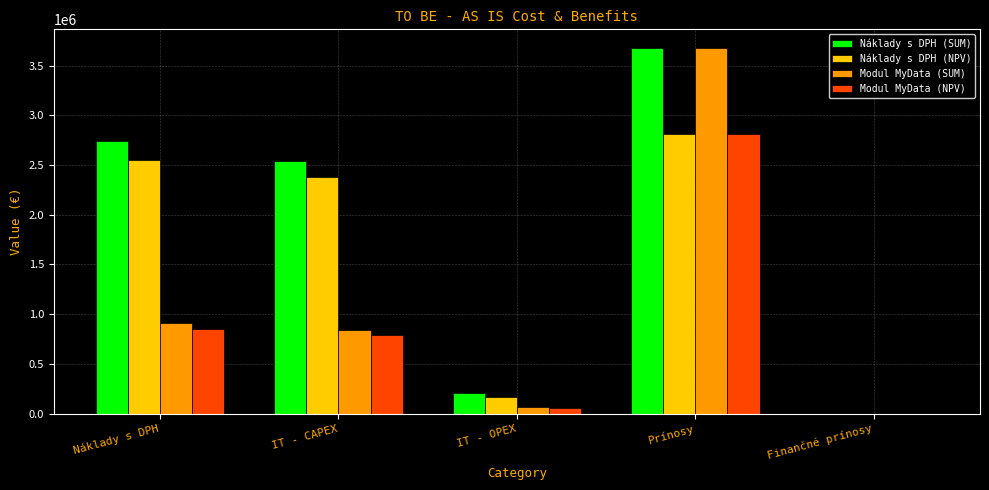

How many values in the Náklady s DPH (SUM) series exceed 2536353?

3